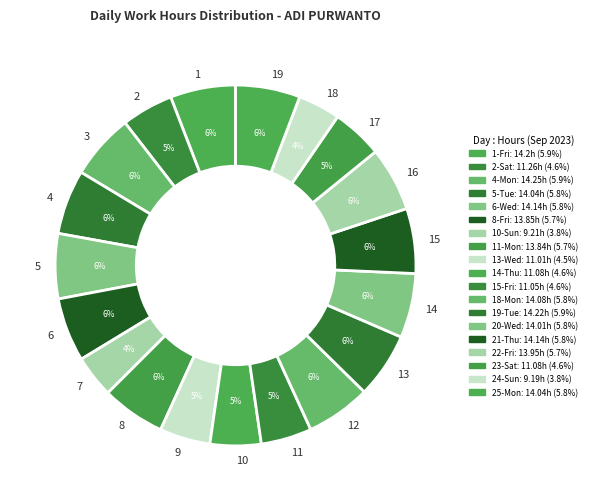

True or false: 2 accounts for 5% of the total.

True